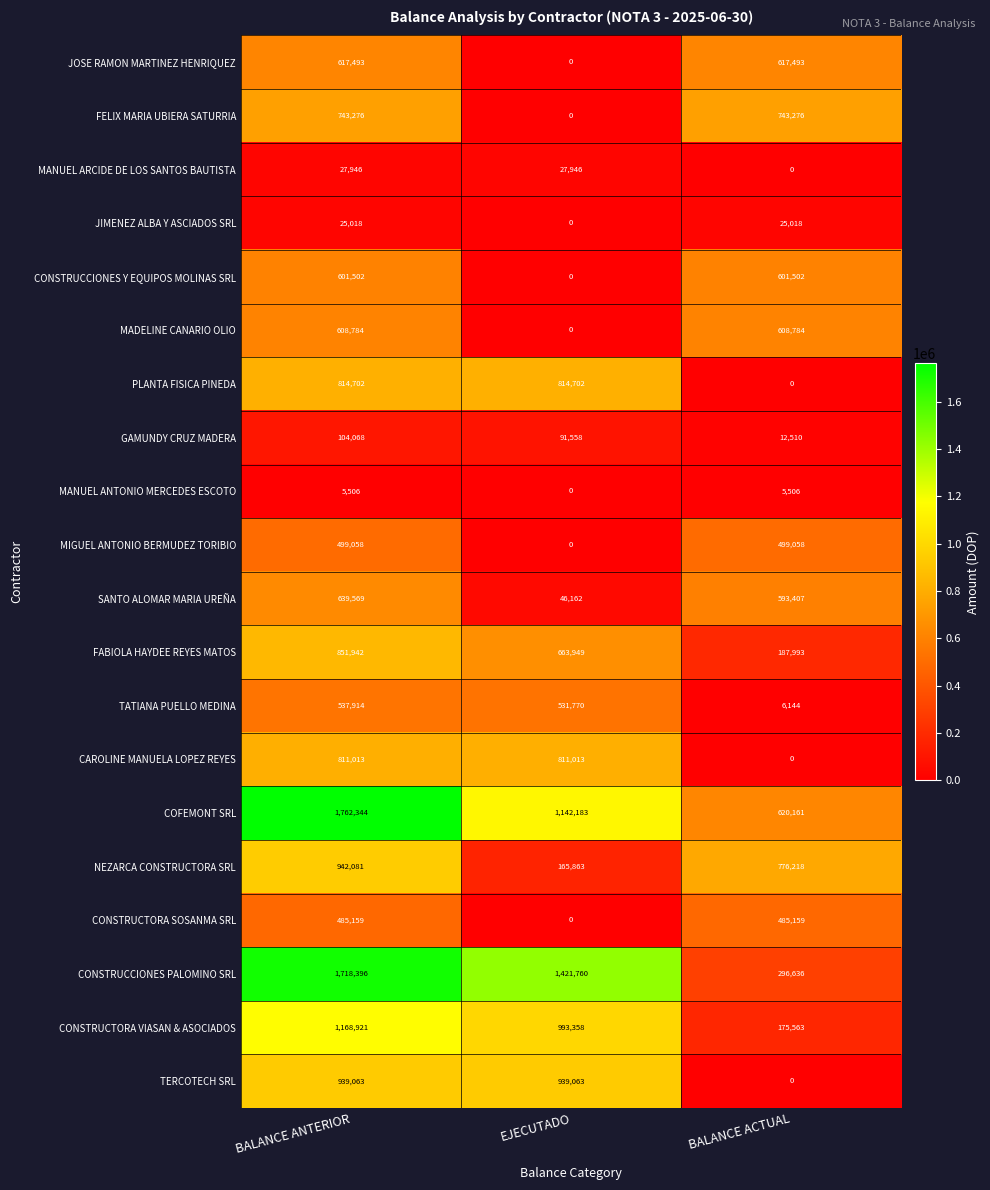

At BALANCE ANTERIOR, list the series in order from largest to smallest.

COFEMONT SRL, CONSTRUCCIONES PALOMINO SRL, CONSTRUCTORA VIASAN & ASOCIADOS, NEZARCA CONSTRUCTORA SRL, TERCOTECH SRL, FABIOLA HAYDEE REYES MATOS, PLANTA FISICA PINEDA, CAROLINE MANUELA LOPEZ REYES, FELIX MARIA UBIERA SATURRIA, SANTO ALOMAR MARIA UREÑA, JOSE RAMON MARTINEZ HENRIQUEZ, MADELINE CANARIO OLIO, CONSTRUCCIONES Y EQUIPOS MOLINAS SRL, TATIANA PUELLO MEDINA, MIGUEL ANTONIO BERMUDEZ TORIBIO, CONSTRUCTORA SOSANMA SRL, GAMUNDY CRUZ MADERA, MANUEL ARCIDE DE LOS SANTOS BAUTISTA, JIMENEZ ALBA Y ASCIADOS SRL, MANUEL ANTONIO MERCEDES ESCOTO